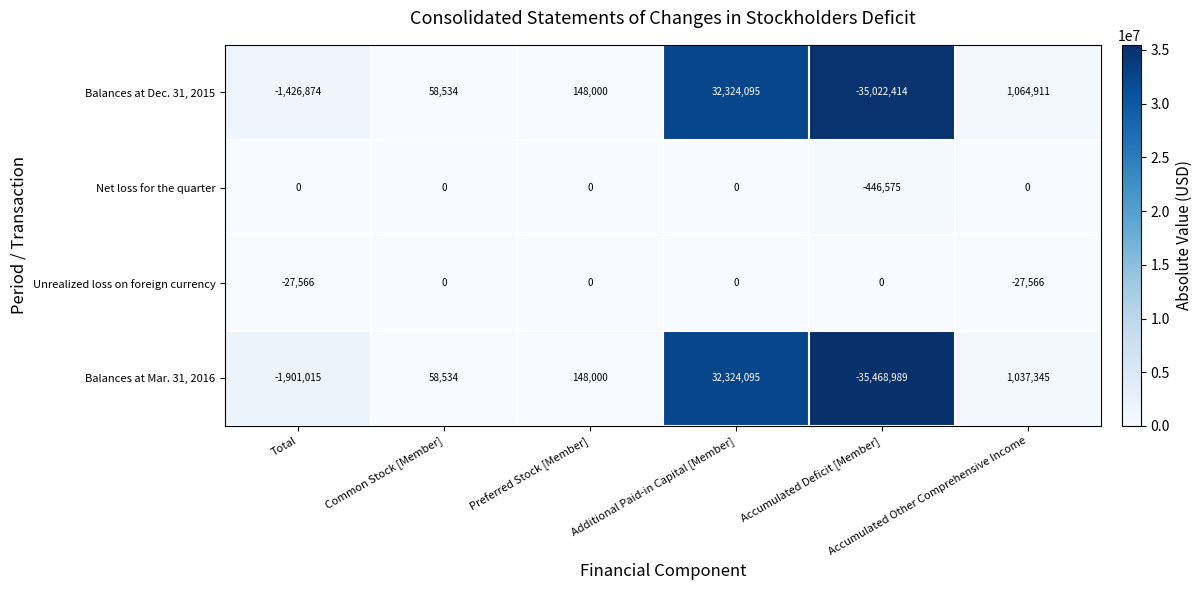

Rank the series at Accumulated Deficit [Member] from highest to lowest value.

Unrealized loss on foreign currency, Net loss for the quarter, Balances at Dec. 31, 2015, Balances at Mar. 31, 2016